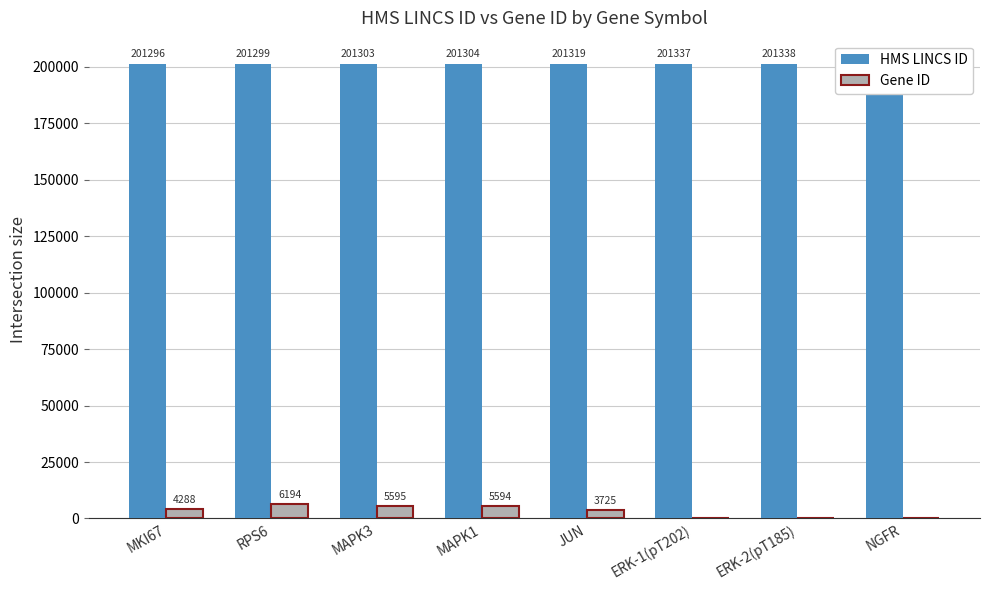

What is the label of the 4th bar from the left?

MAPK1